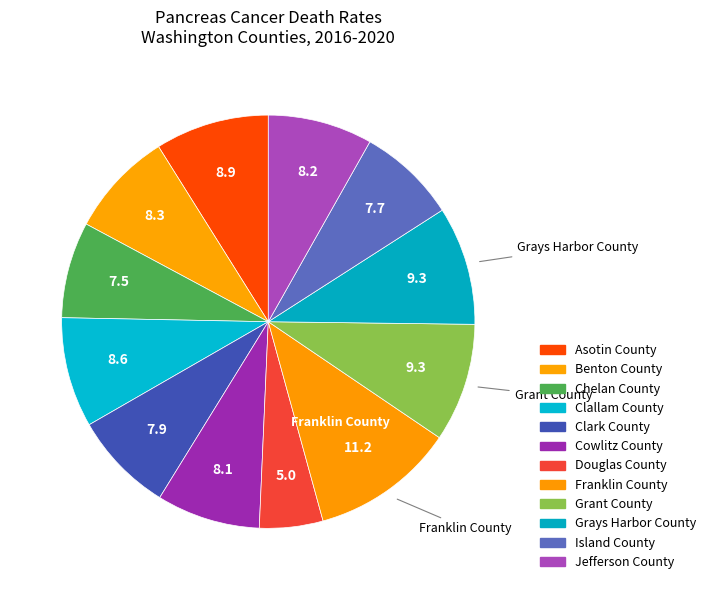

Which has a higher value, Clallam County or Franklin County?

Franklin County